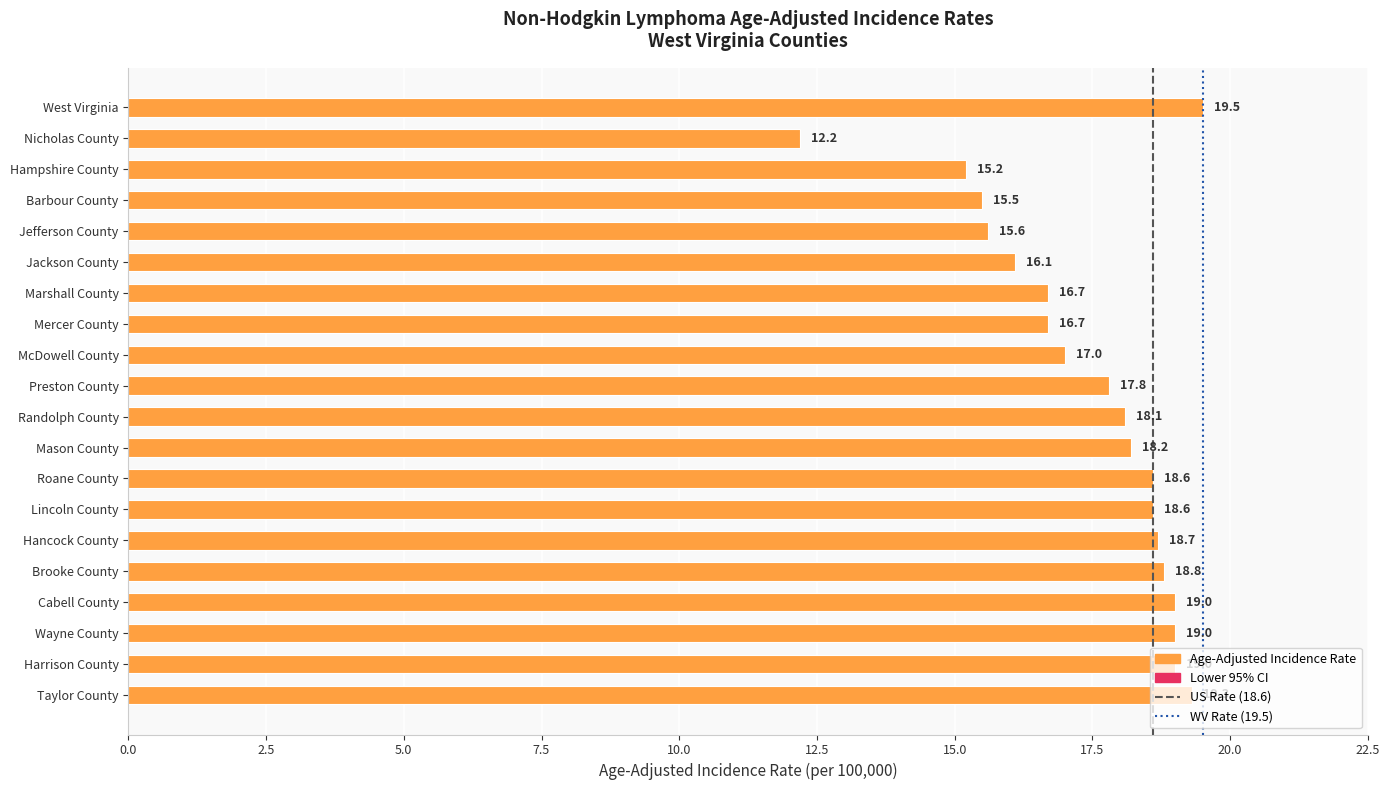

What is the change in value from Jackson County to Harrison County?

+2.9